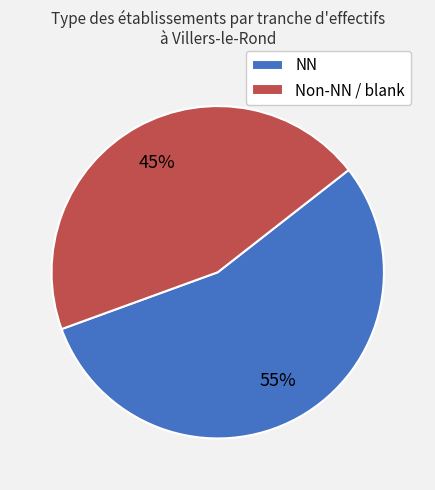

Which slice is the smallest?

Non-NN / blank